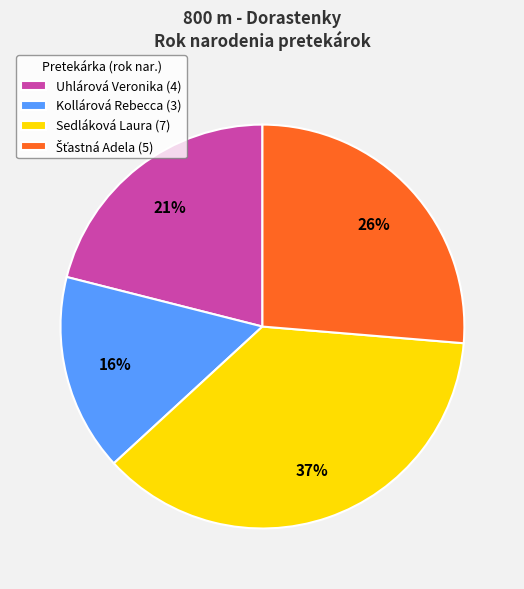

What is the smallest slice in the pie chart?

Kollárová Rebecca